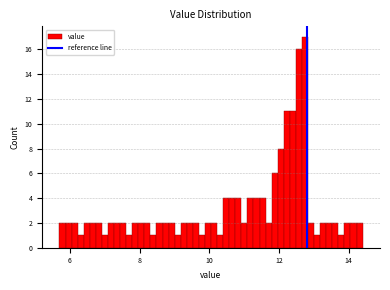

Read against the x-axis, roughly where is the centre of the tallest bar?

12.8